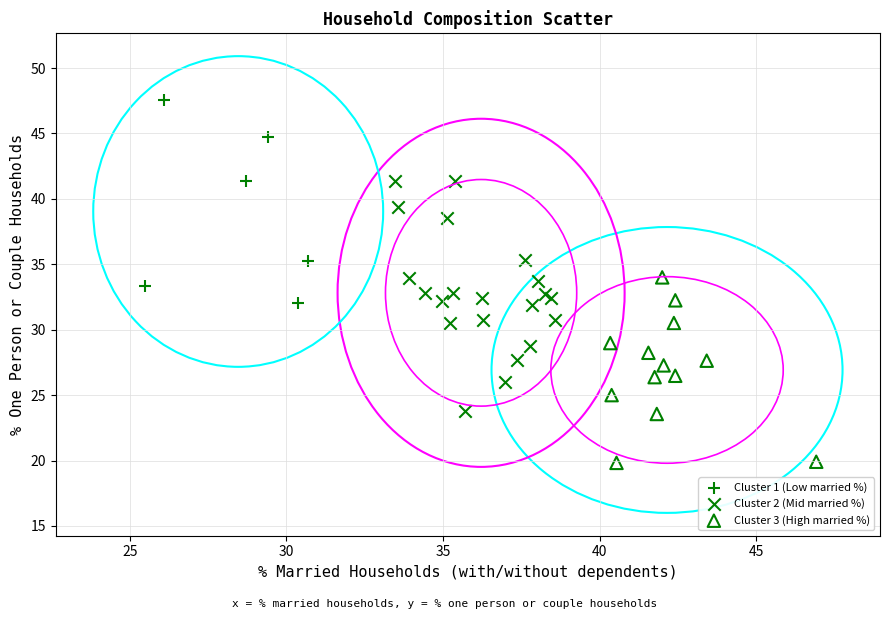

Which series contains the highest Y value?

Cluster 1 (Low married %)